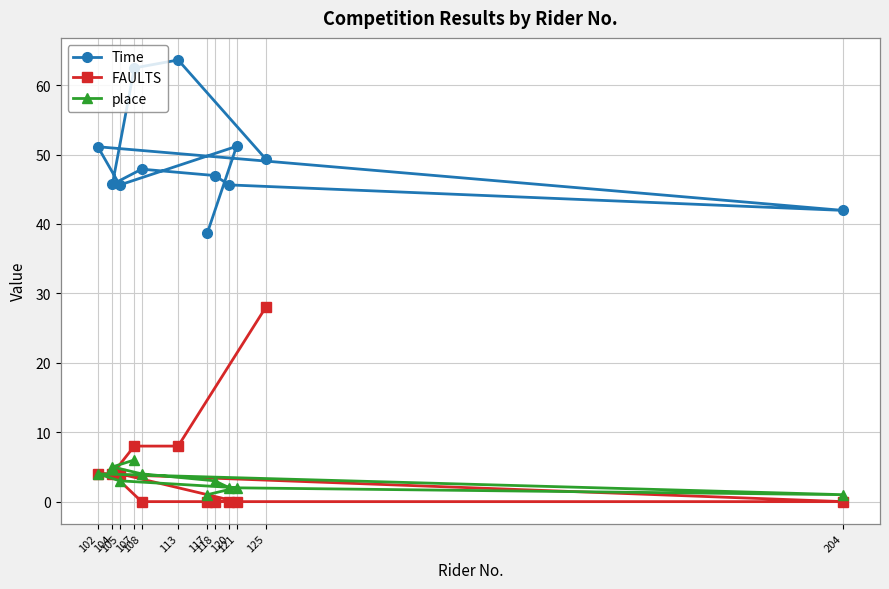

Is it true that FAULTS equals 28.0 at 125?

True